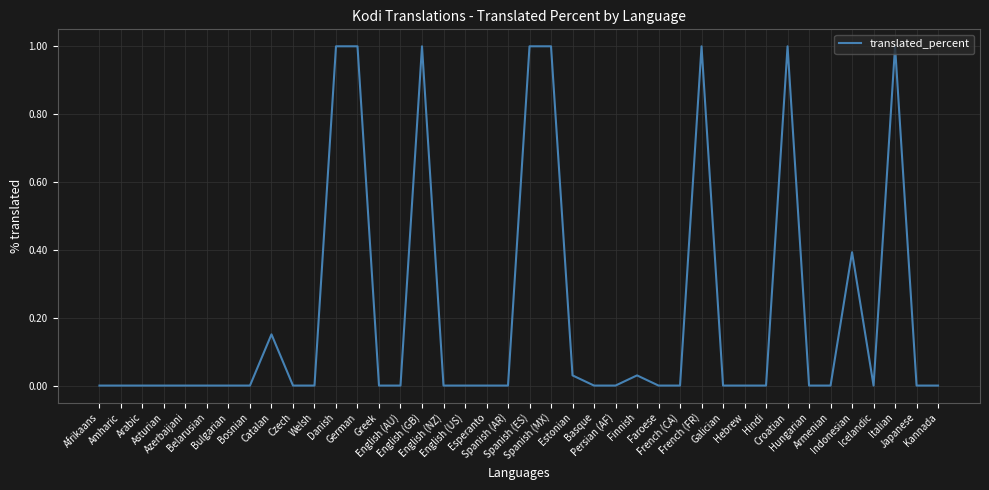

Is this an area chart (filled region under the line)?

No